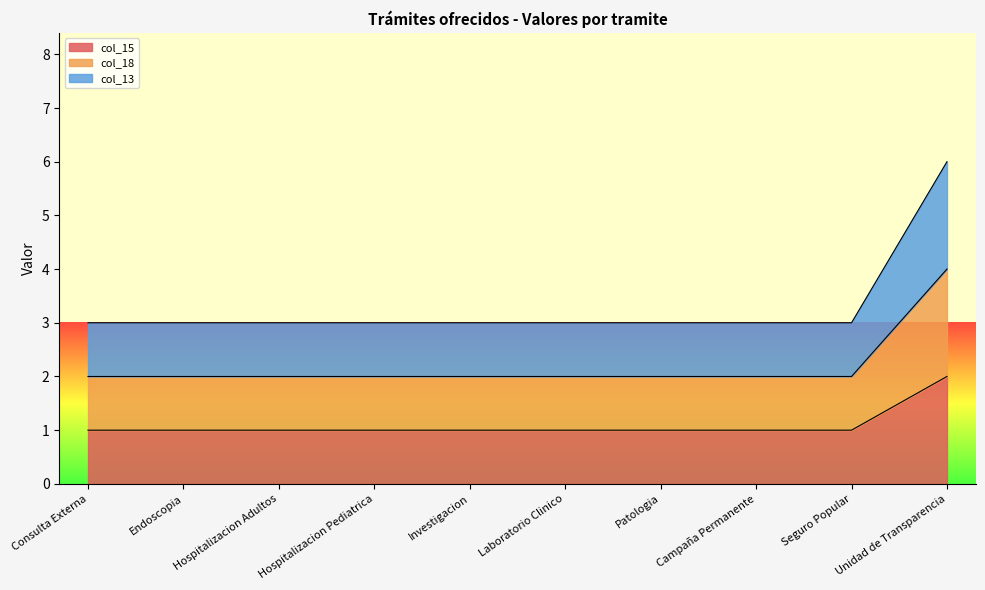

How many data points in col_18 are above 2?

1